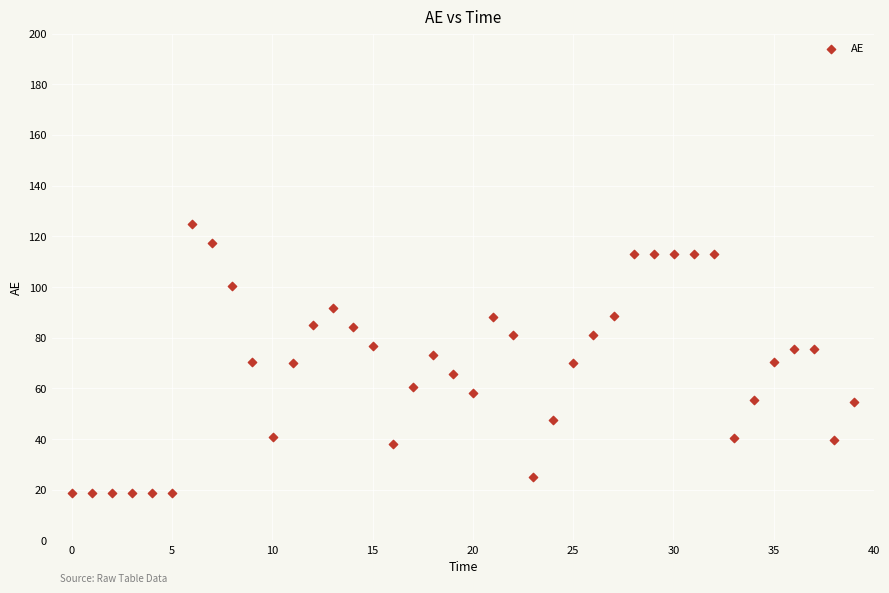

What is the range of Y values (max minus min)?

106.1